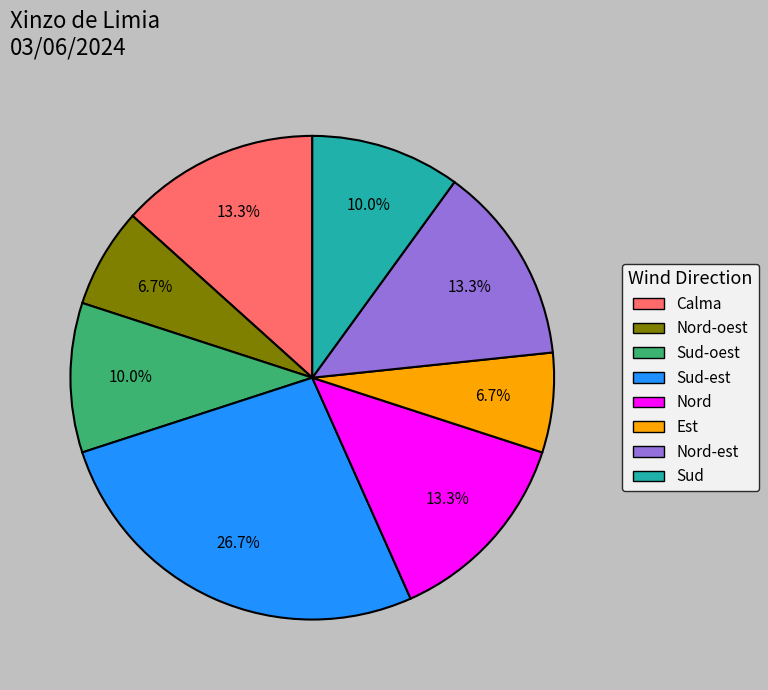

To the nearest percent, what percentage of the pie is Sud-est?

27%